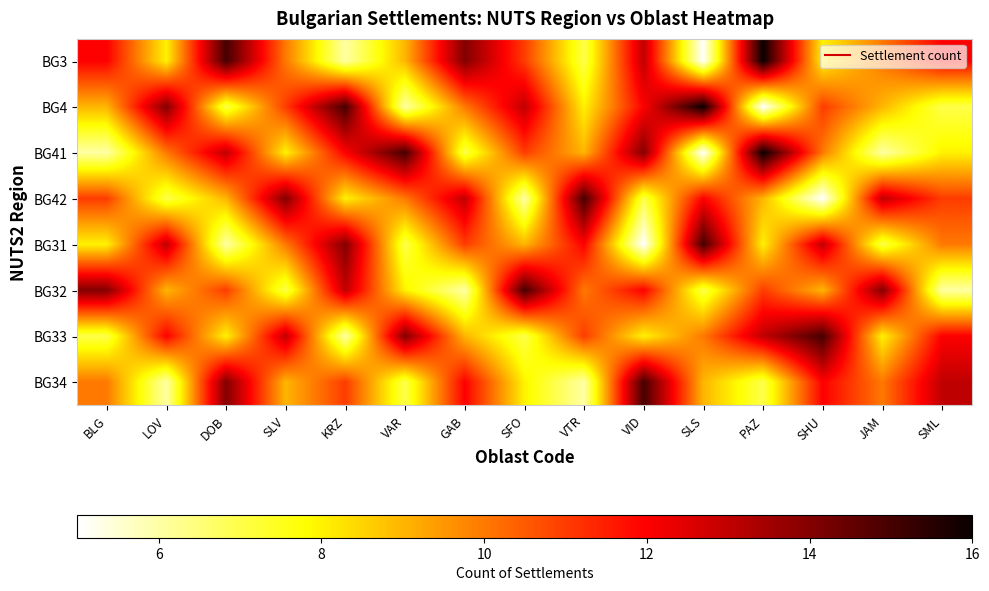

Reading left to right, extract all data points from this chart.

BG3: BLG=12	LOV=8	DOB=15	SLV=10	KRZ=6	VAR=9	GAB=14	SFO=11	VTR=7	VID=13	SLS=5	PAZ=16	SHU=8	JAM=10	SML=12
BG4: BLG=9	LOV=14	DOB=7	SLV=11	KRZ=15	VAR=6	GAB=10	SFO=13	VTR=8	VID=12	SLS=16	PAZ=5	SHU=11	JAM=9	SML=7
BG41: BLG=6	LOV=10	DOB=13	SLV=8	KRZ=12	VAR=15	GAB=7	SFO=11	VTR=9	VID=14	SLS=5	PAZ=16	SHU=10	JAM=6	SML=8
BG42: BLG=11	LOV=7	DOB=9	SLV=14	KRZ=8	VAR=10	GAB=13	SFO=6	VTR=15	VID=7	SLS=12	PAZ=9	SHU=5	JAM=13	SML=11
BG31: BLG=8	LOV=13	DOB=6	SLV=10	KRZ=14	VAR=7	GAB=11	SFO=9	VTR=12	VID=5	SLS=15	PAZ=8	SHU=13	JAM=7	SML=10
BG32: BLG=14	LOV=9	DOB=11	SLV=7	KRZ=13	VAR=8	GAB=6	SFO=15	VTR=10	VID=12	SLS=7	PAZ=11	SHU=9	JAM=14	SML=6
BG33: BLG=7	LOV=12	DOB=8	SLV=13	KRZ=6	VAR=14	GAB=9	SFO=7	VTR=11	VID=8	SLS=10	PAZ=13	SHU=15	JAM=8	SML=12
BG34: BLG=10	LOV=6	DOB=14	SLV=9	KRZ=11	VAR=7	GAB=12	SFO=8	VTR=6	VID=15	SLS=9	PAZ=7	SHU=12	JAM=10	SML=13